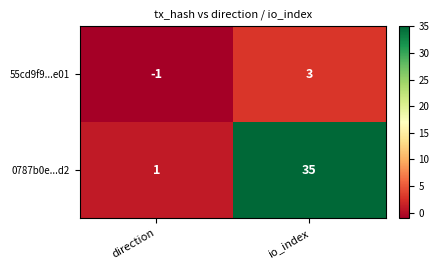

At which category is the sum across all series the highest?

io_index